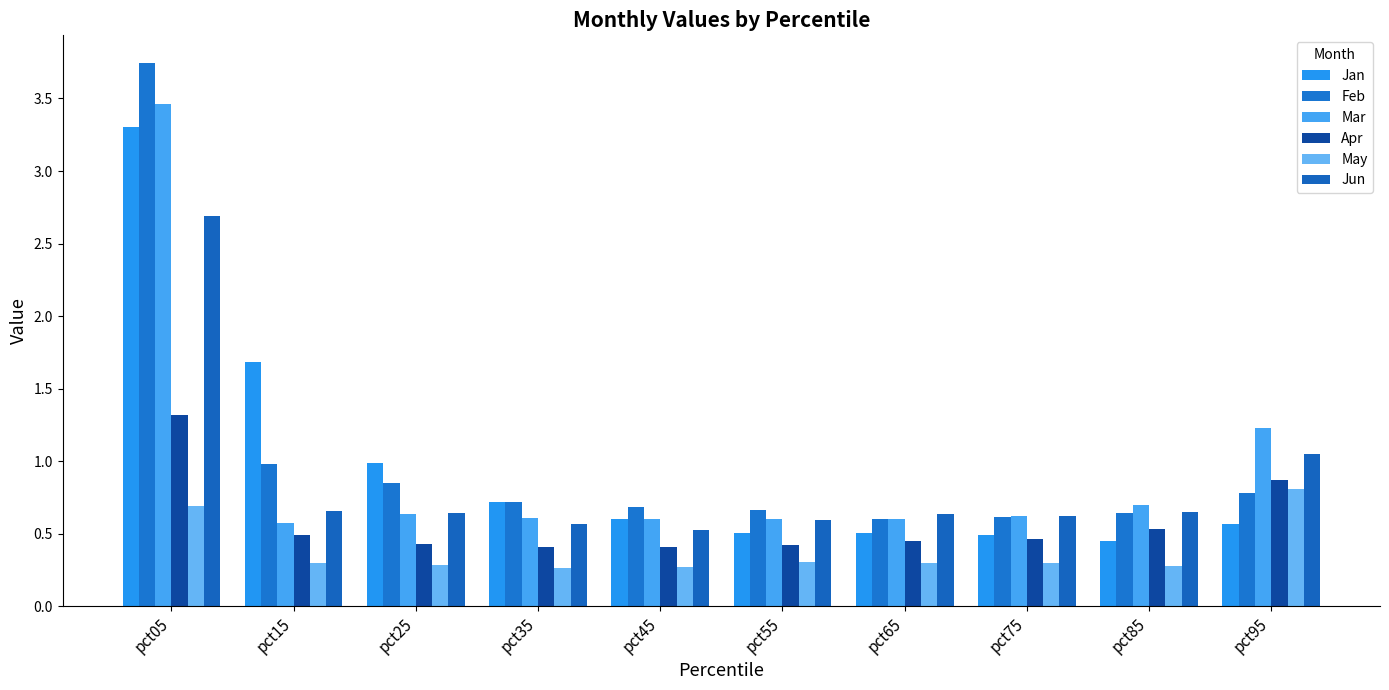

At how many categories does at least one series exceed 0?

10